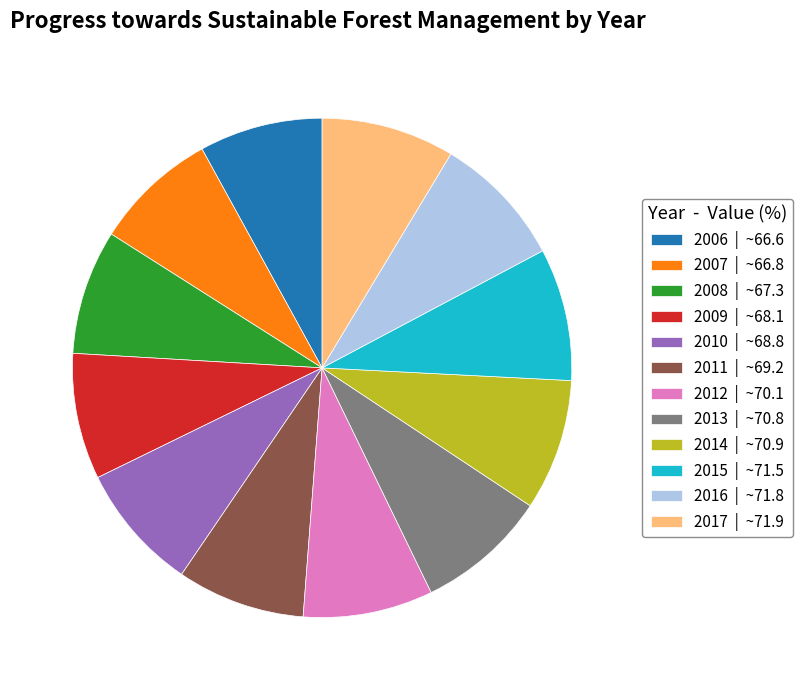

Does 2006 | ~66.6 account for over 50% of the chart?

No